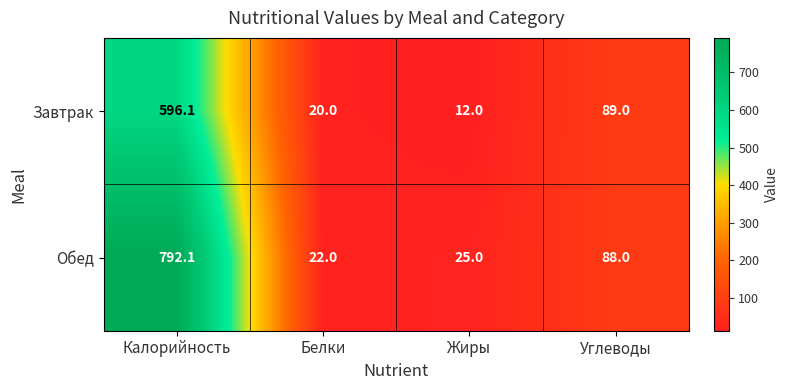

What is the average value of the Завтрак series?

179.3